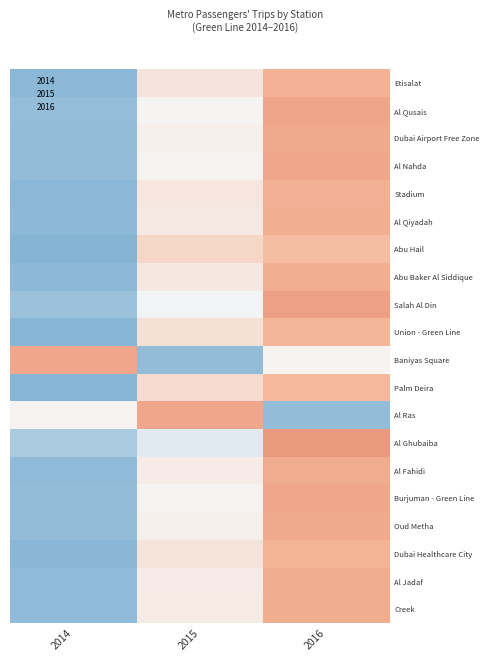

Which category has the highest value across all series?

2016